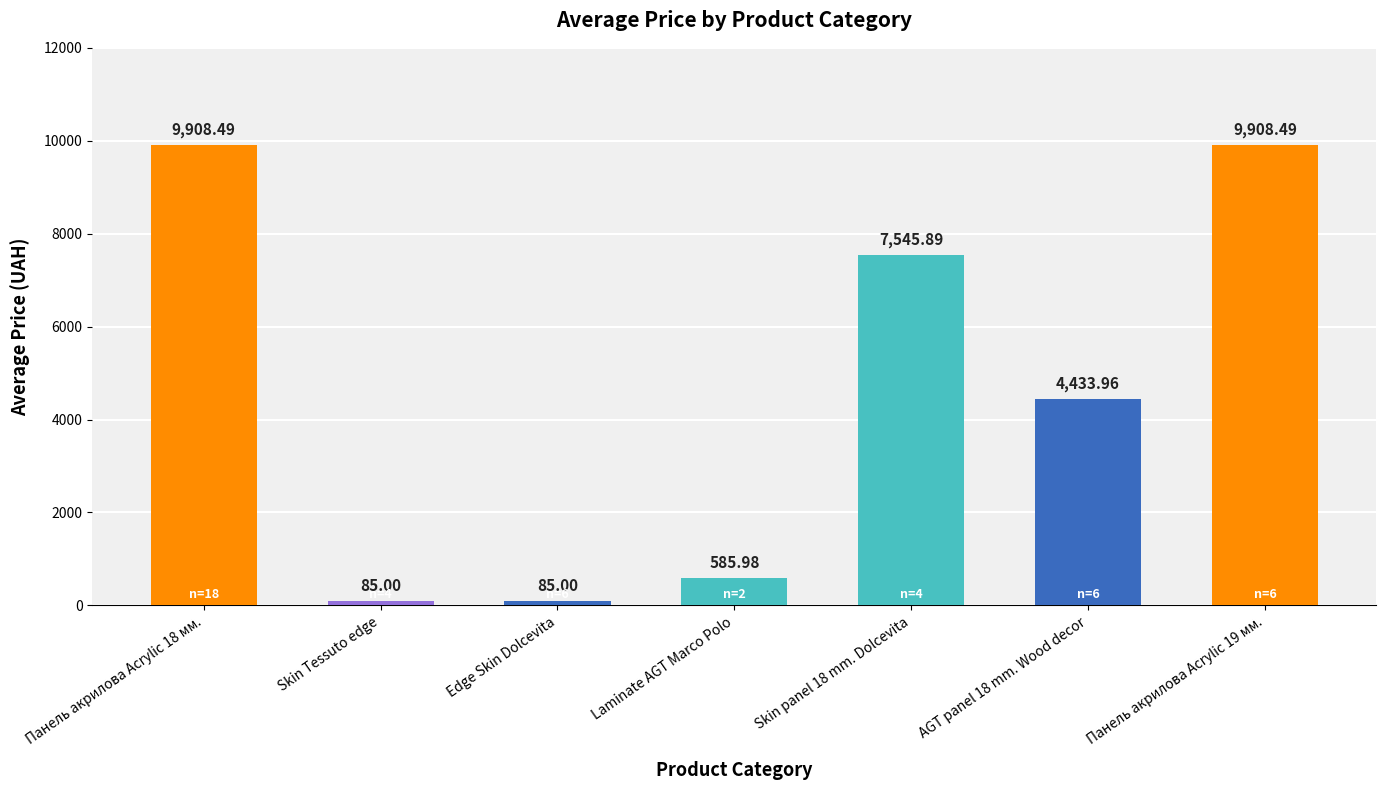

What is the difference between the second highest and second lowest values?

9823.5